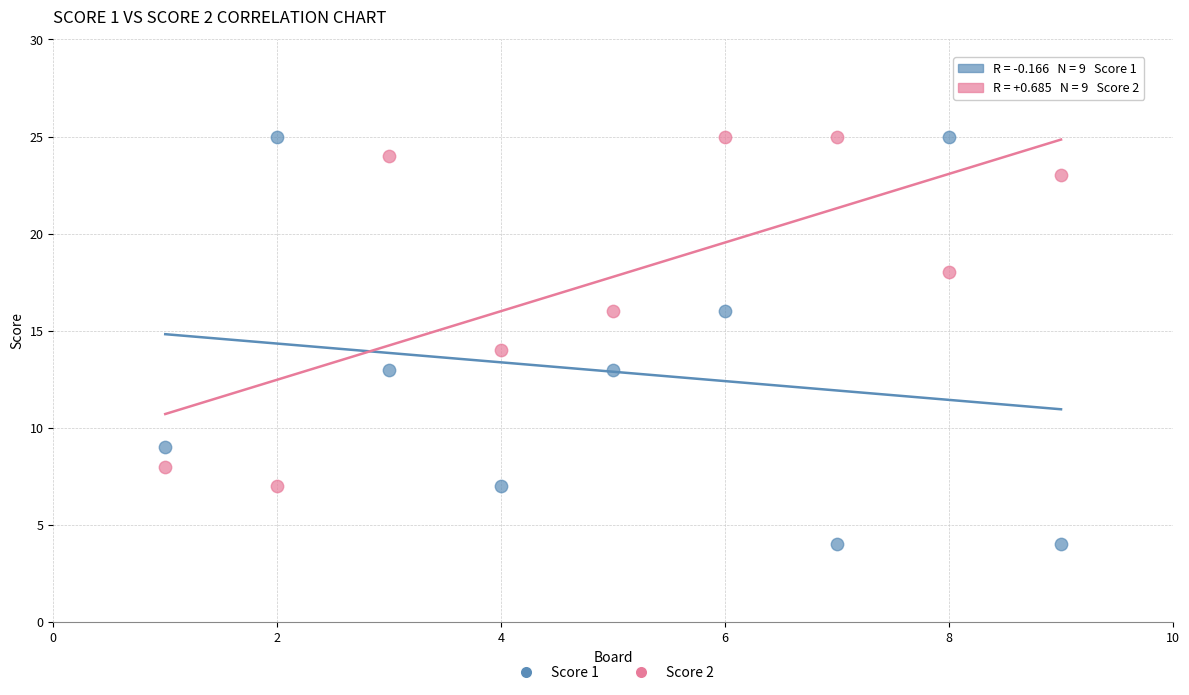

What are all the series names shown in the legend?

Score 1, Score 2